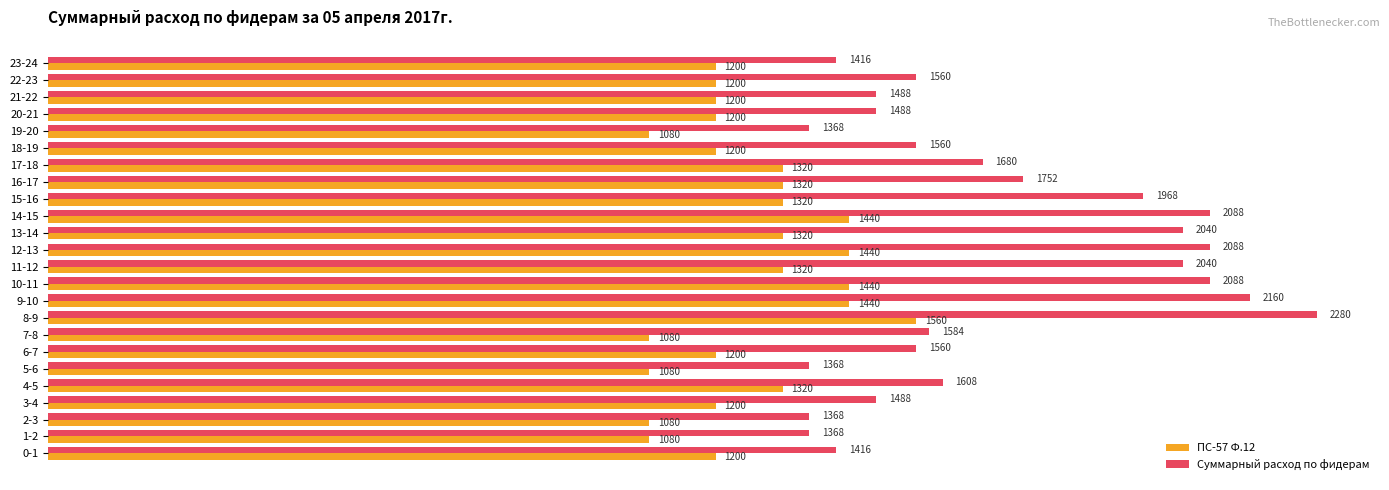

How many ПС-57 Ф.12 values are between 1200 and 1320?

14